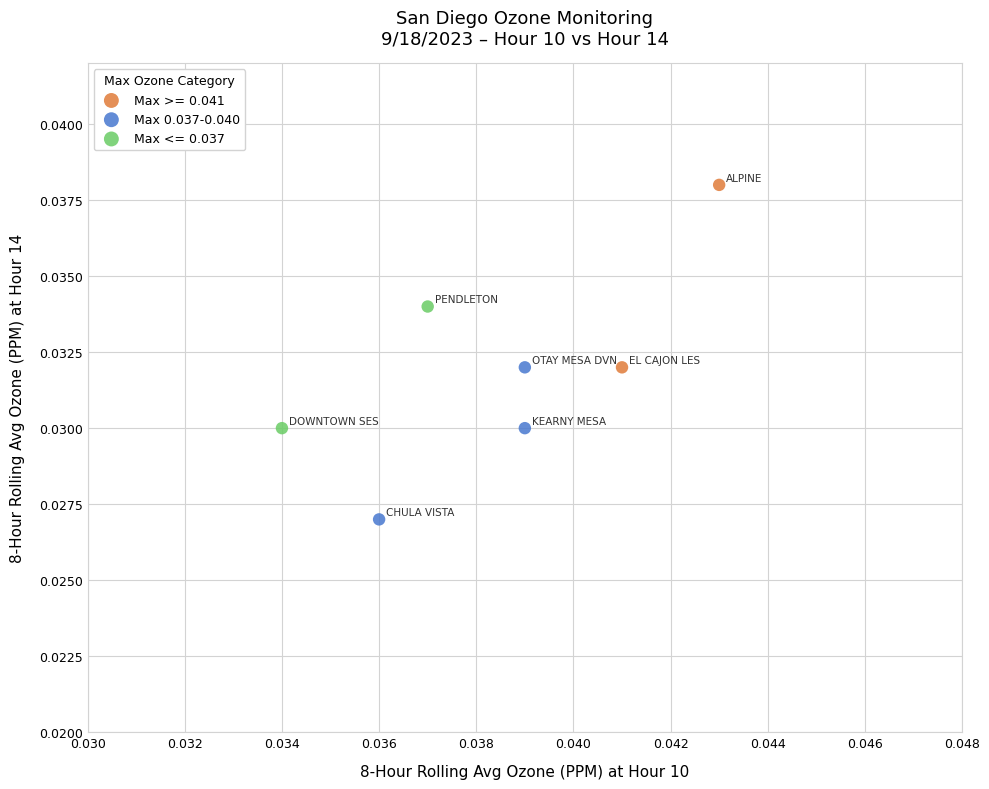

What are all the series names shown in the legend?

Max >= 0.041, Max 0.037-0.040, Max <= 0.037